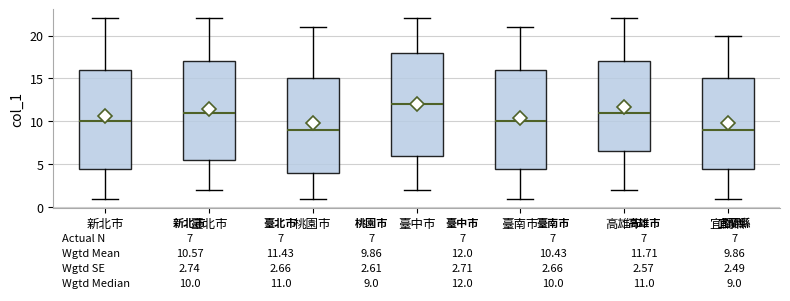

Which box has the highest median line?

臺中市